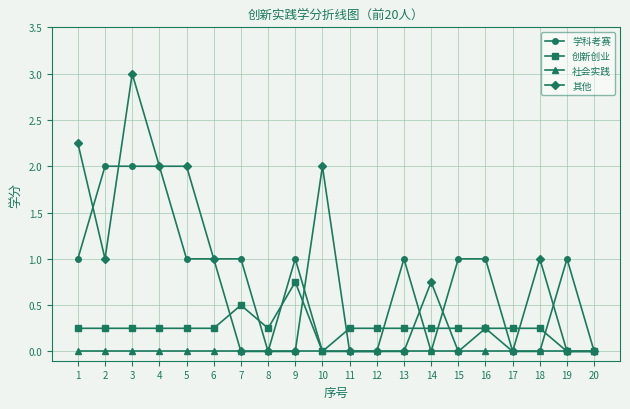

True or false: 其他 has more than 2 interior local peaks.

True